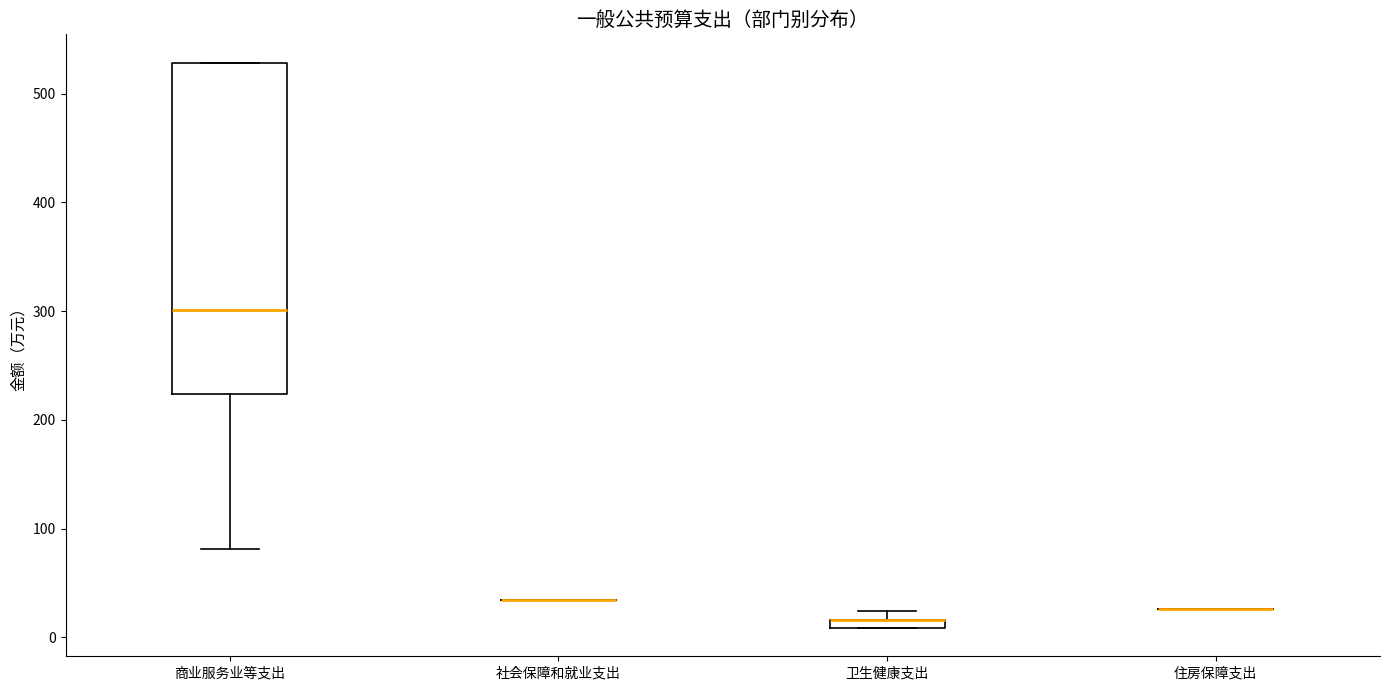

Where is the upper edge of the box for 卫生健康支出 on the y-axis? The values are not printed on the chart, so give them approximately, as read against the axis.

20